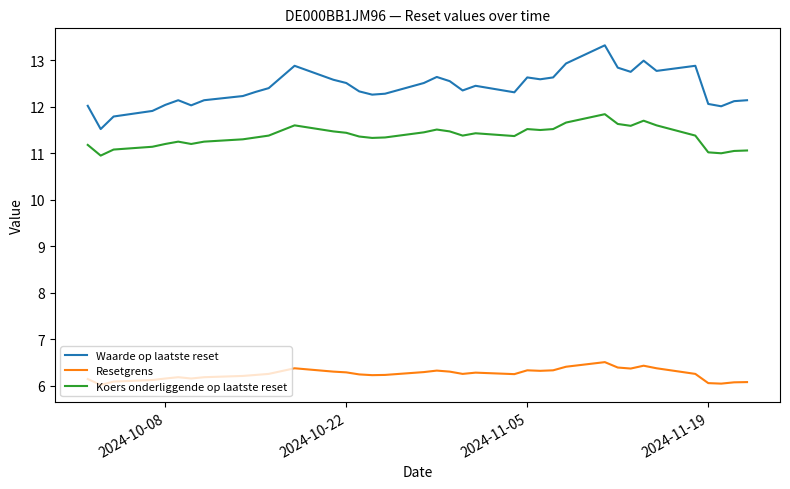

Rank the series by their maximum value, from lowest to highest.

Resetgrens, Koers onderliggende op laatste reset, Waarde op laatste reset